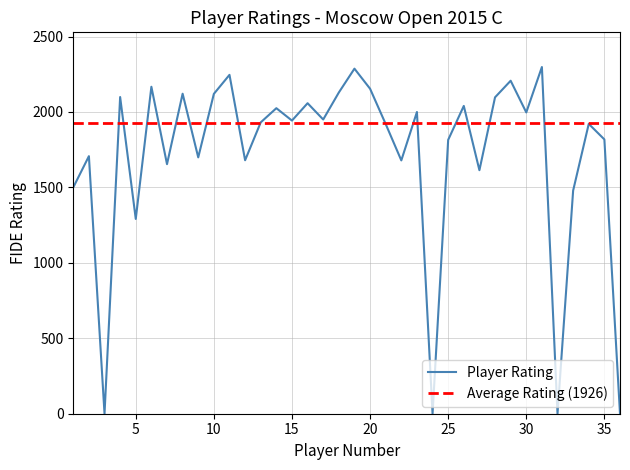

How many positive values are there?

32